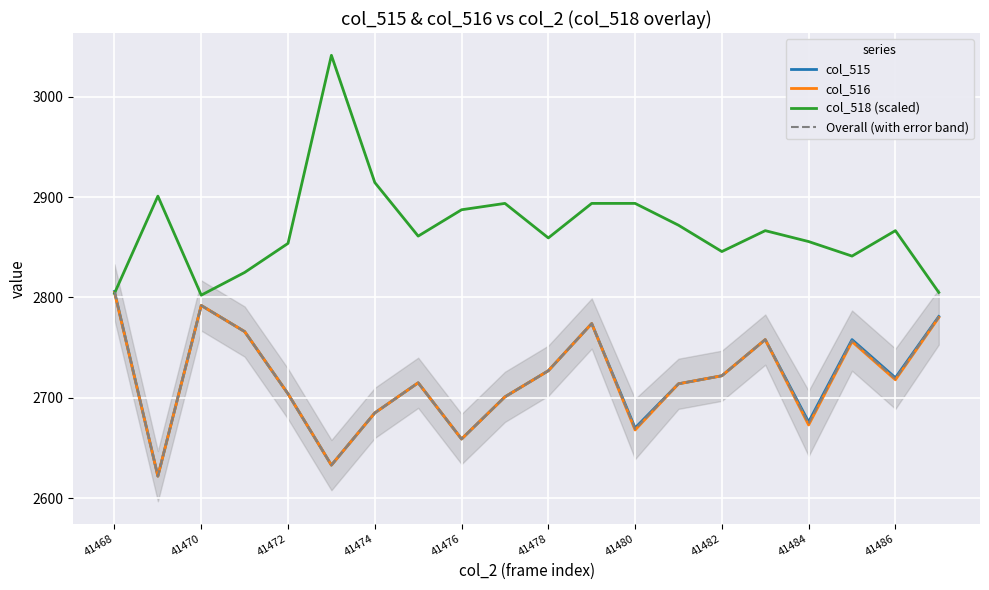

The value of col_518 (scaled) at 41468 is 3885.3. True or false?

False